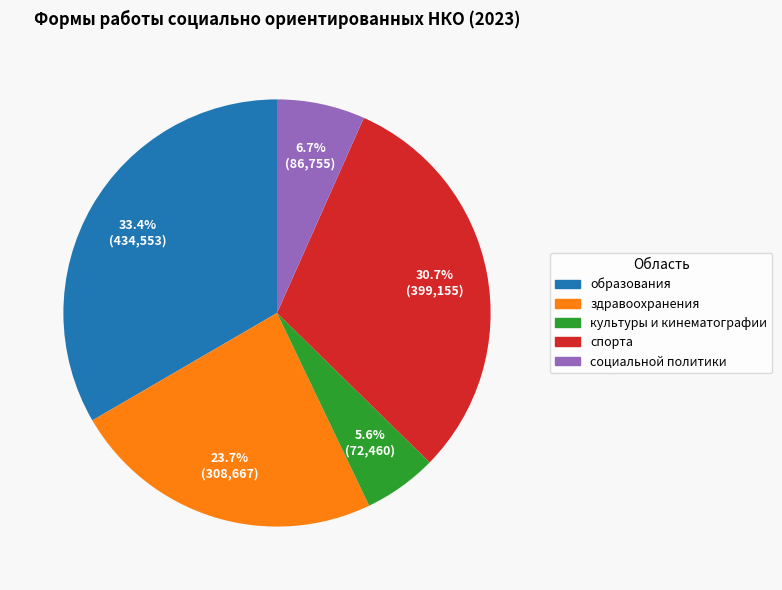

Is the sum of культуры и кинематографии and социальной политики greater than half?

No